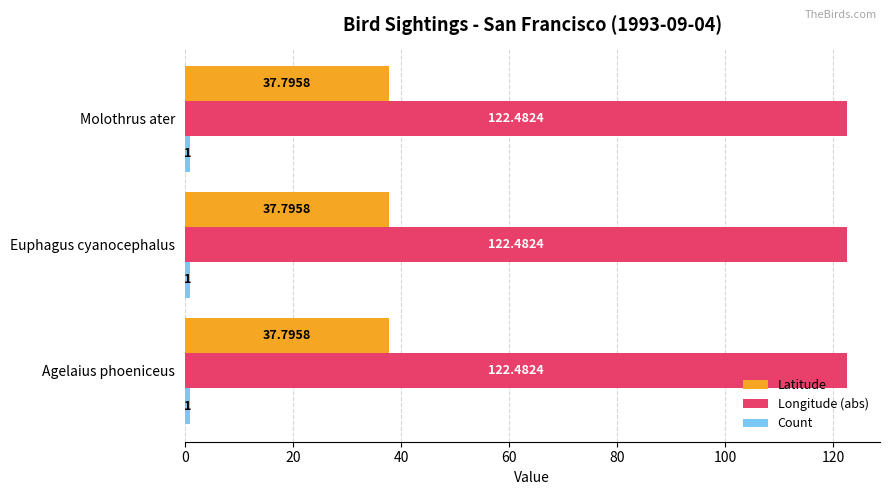

What is the total value across all series at Agelaius phoeniceus?

161.3